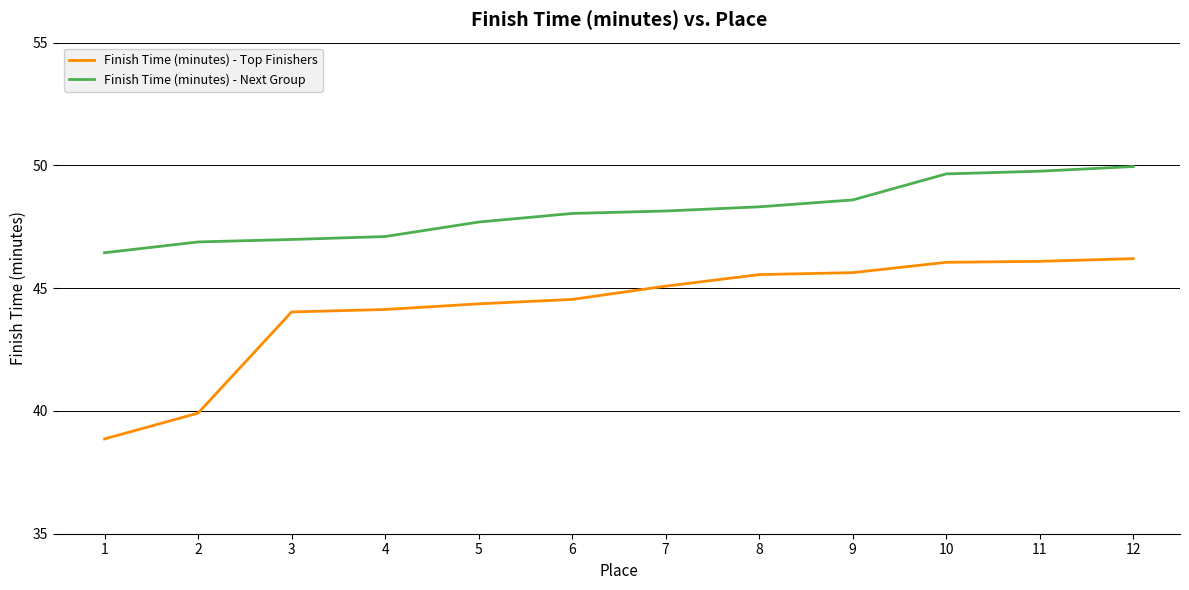

True or false: Finish Time (minutes) - Top Finishers and Finish Time (minutes) - Next Group intersect in this chart.

False